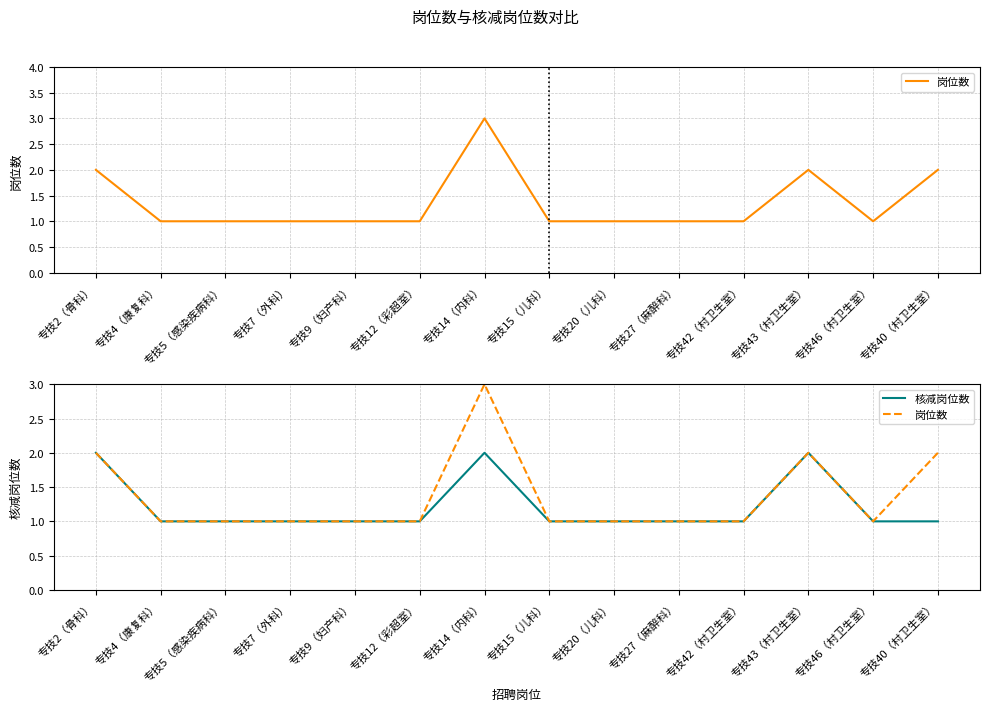

What is the average value of the 核减岗位数 series?

1